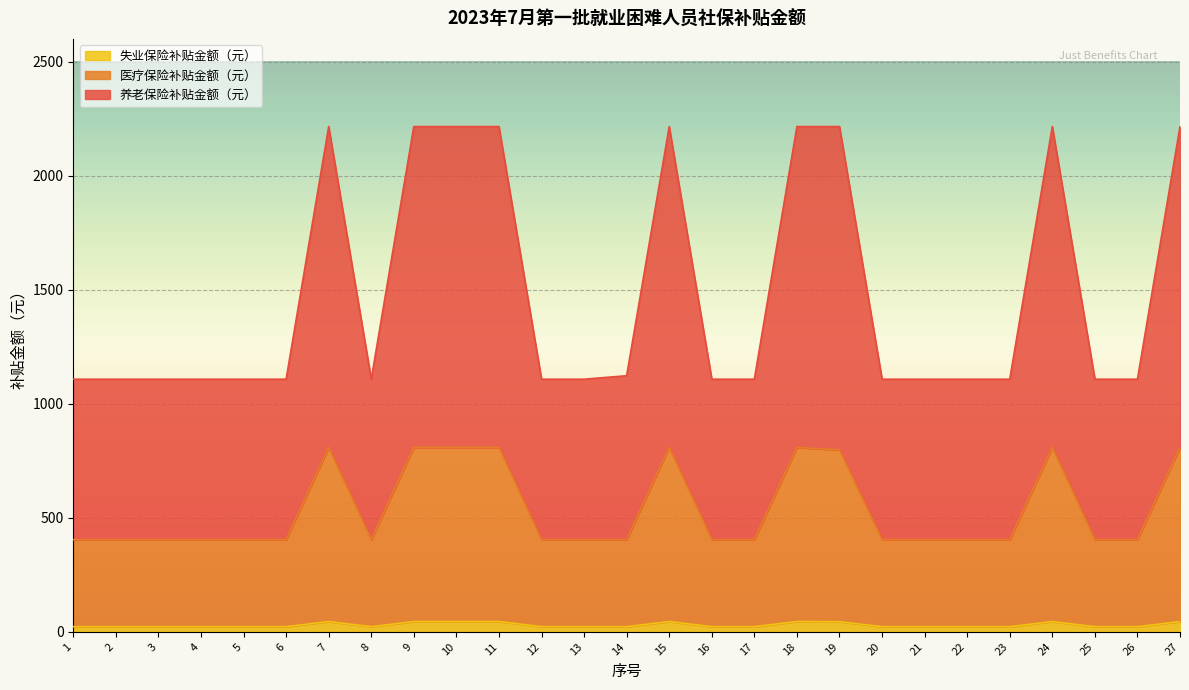

The value of 失业保险补贴金额（元） at 3 is 15.2. True or false?

False